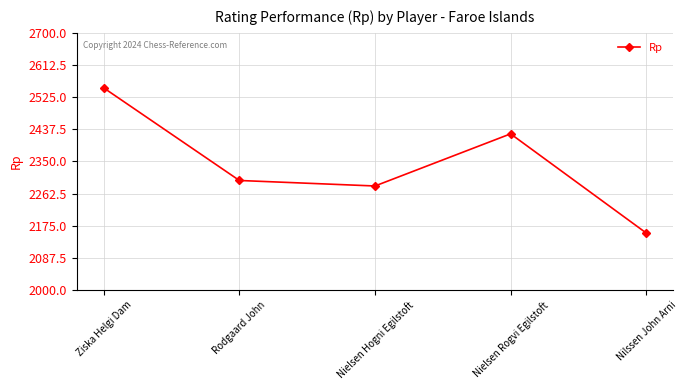

What is the difference between the maximum and minimum values?

395